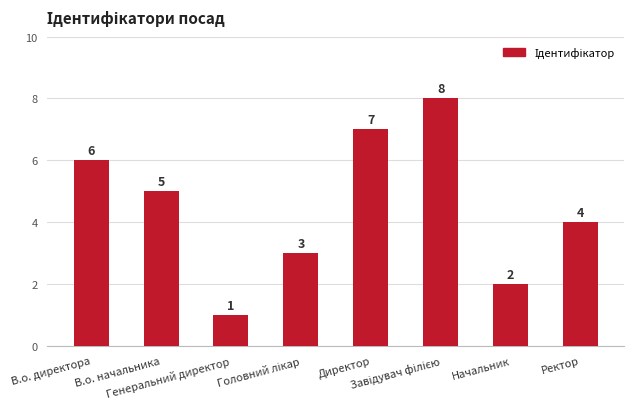

What position from the left is В.о. директора?

1